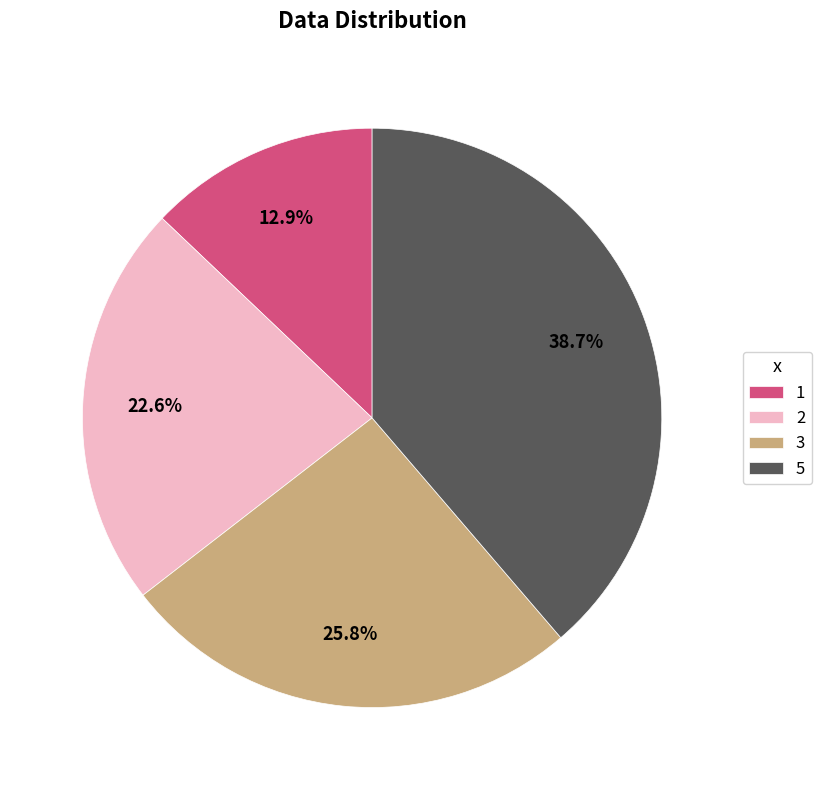

Rank the categories by value from highest to lowest.

5, 3, 2, 1